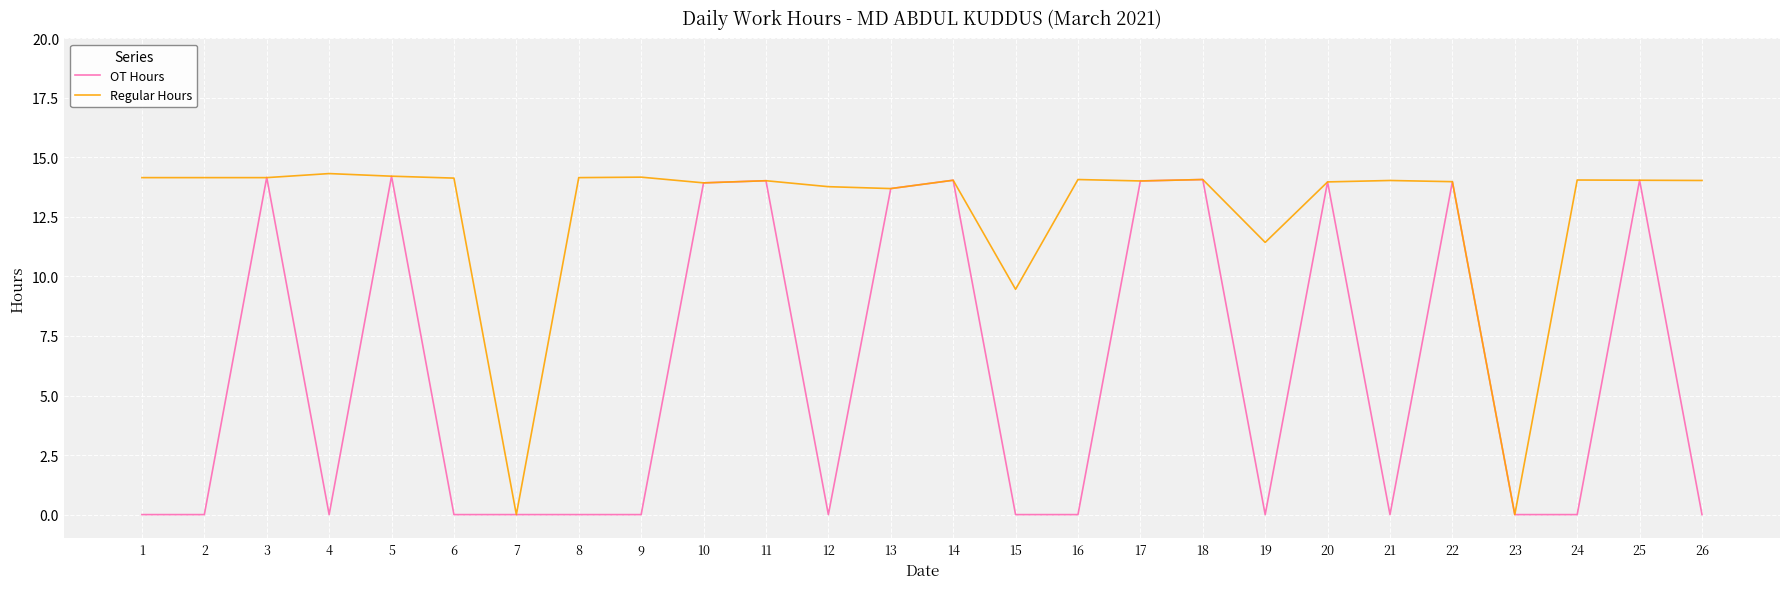

What is the highest value of the OT Hours series?

14.2